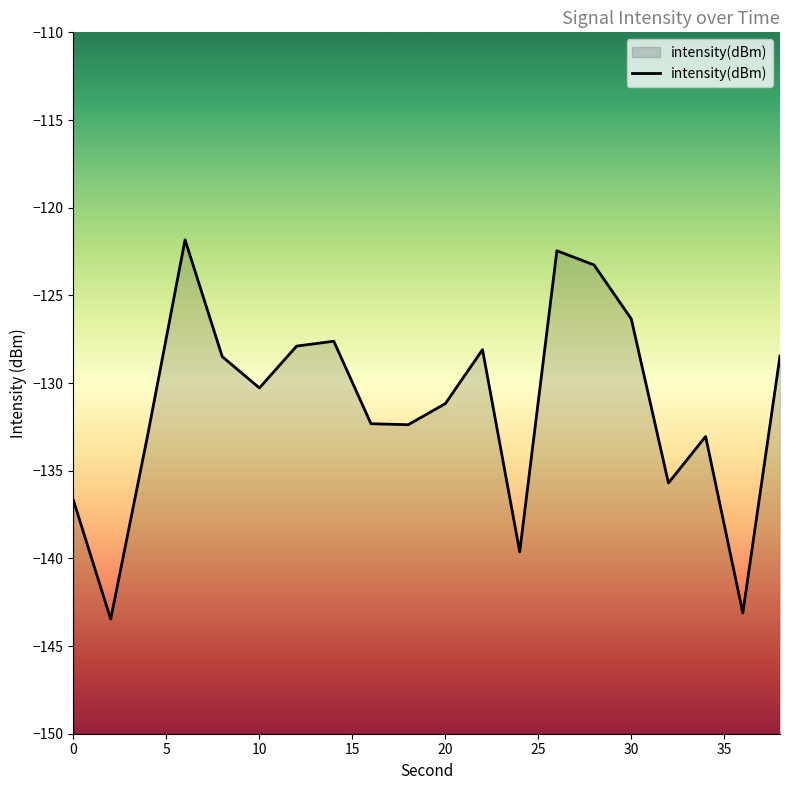

True or false: the data shows -170.7 at 20.

False